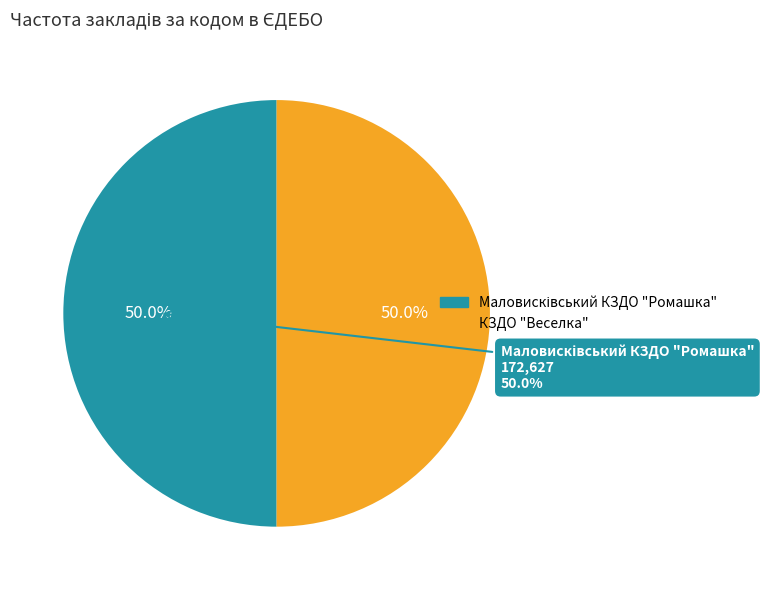

What is the largest slice in the pie chart?

Маловисківський КЗДО "Ромашка"